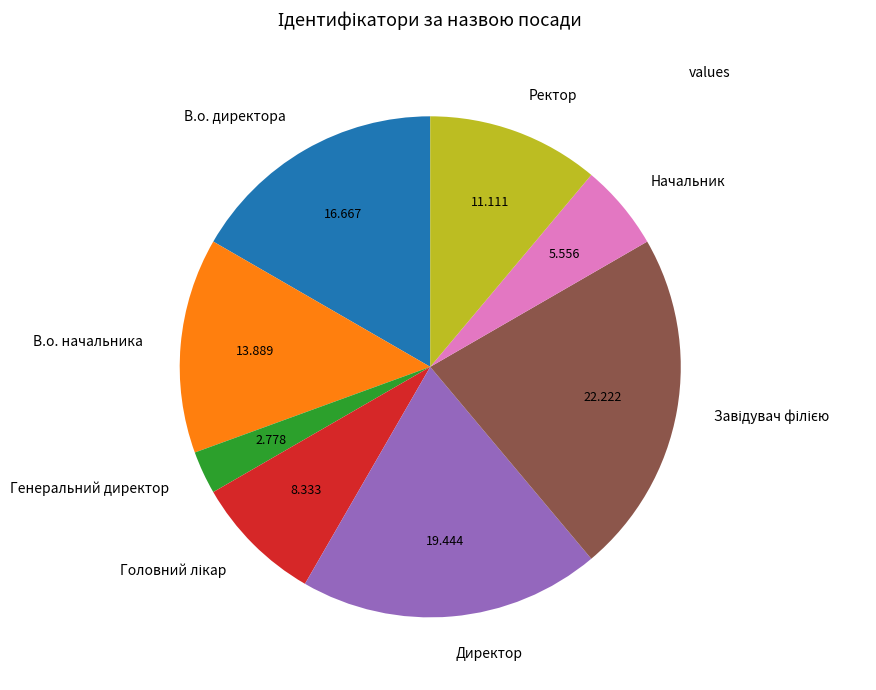

Which has a higher value, В.о. начальника or В.о. директора?

В.о. директора